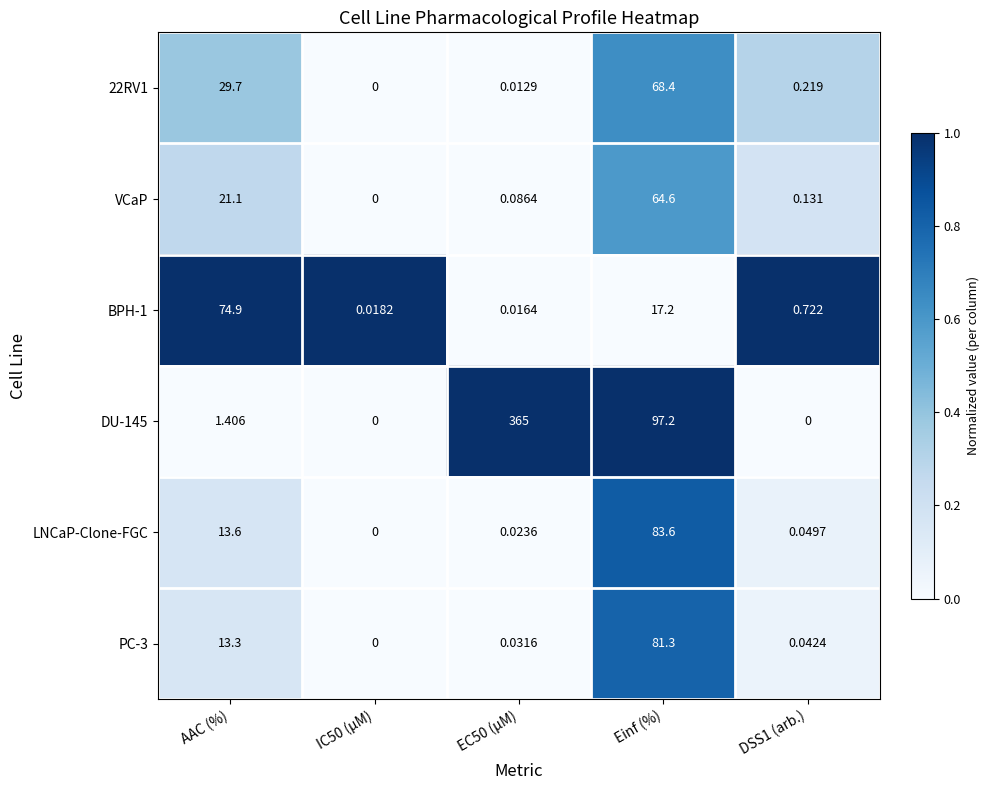

Which label corresponds to the largest value in the chart?

EC50 (µM)